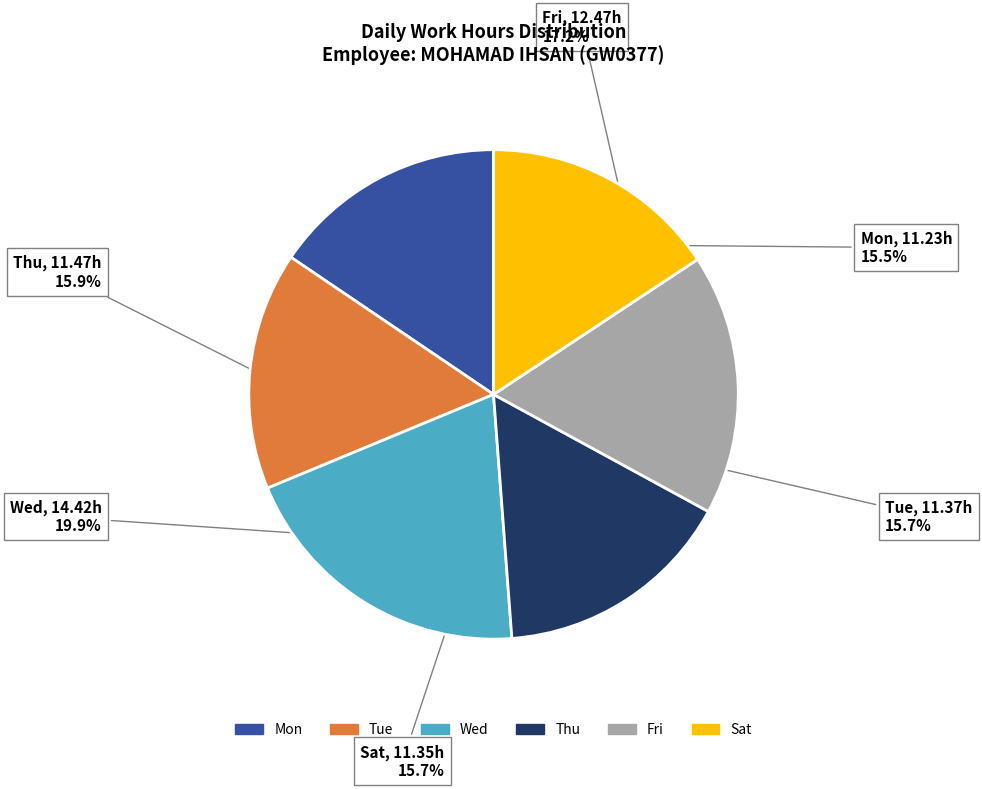

Which category has the biggest portion of the pie?

Wed